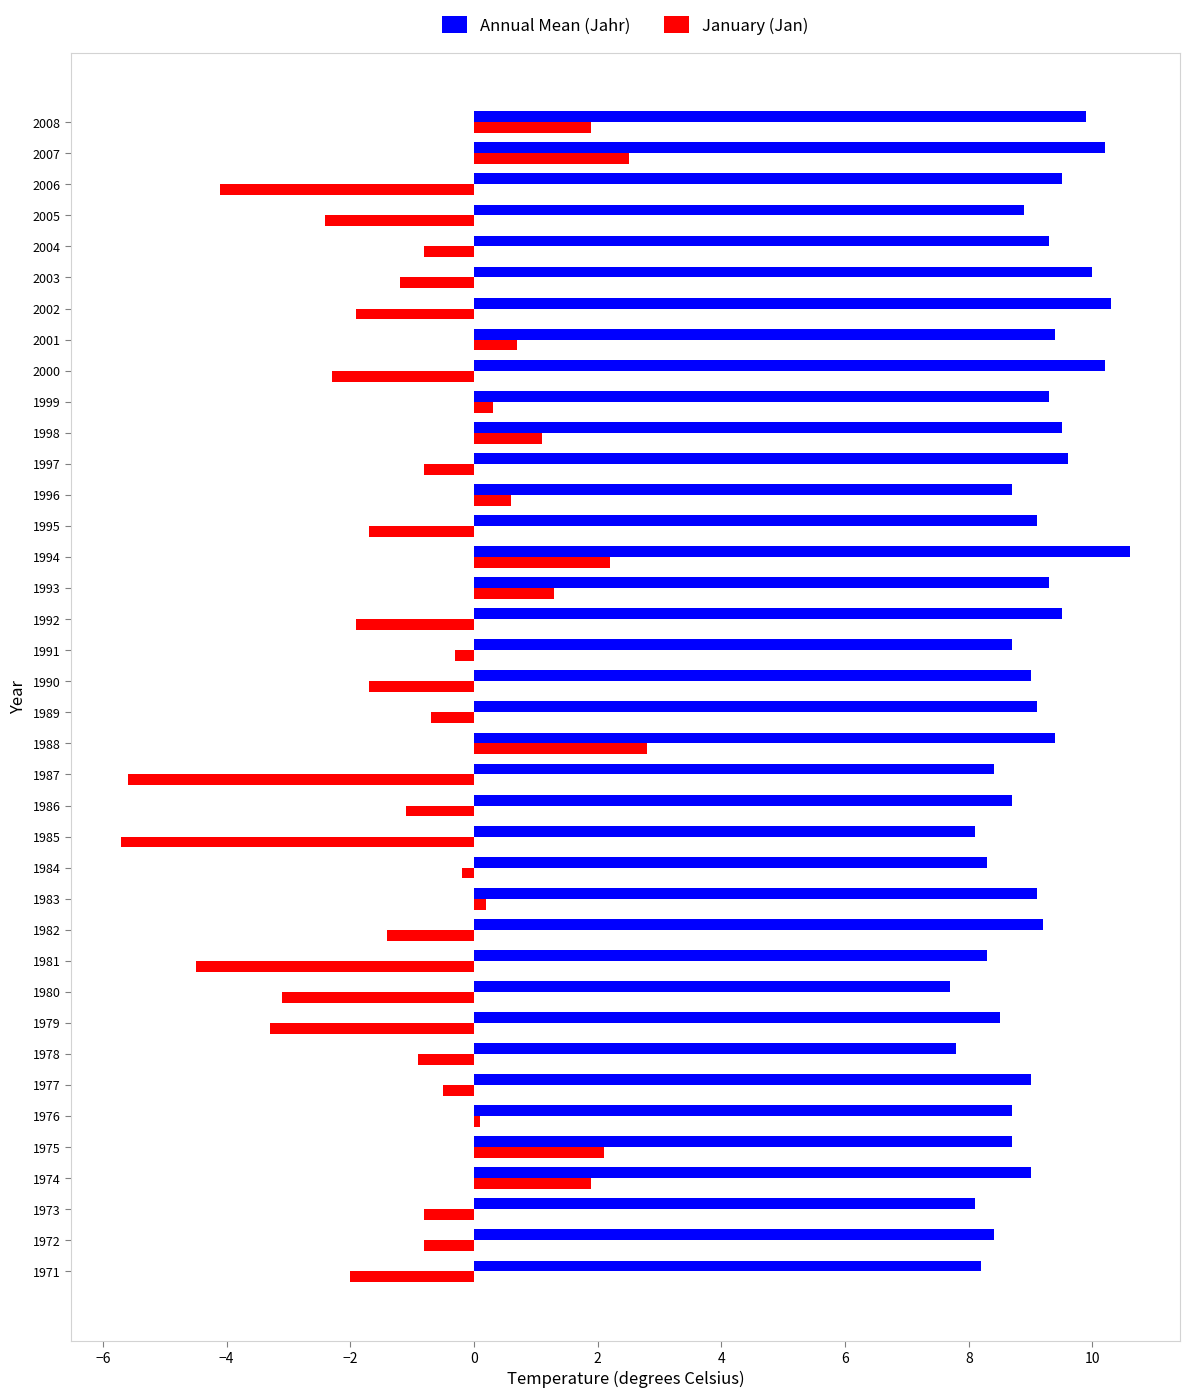

What are all the series names shown in the legend?

Annual Mean (Jahr), January (Jan)